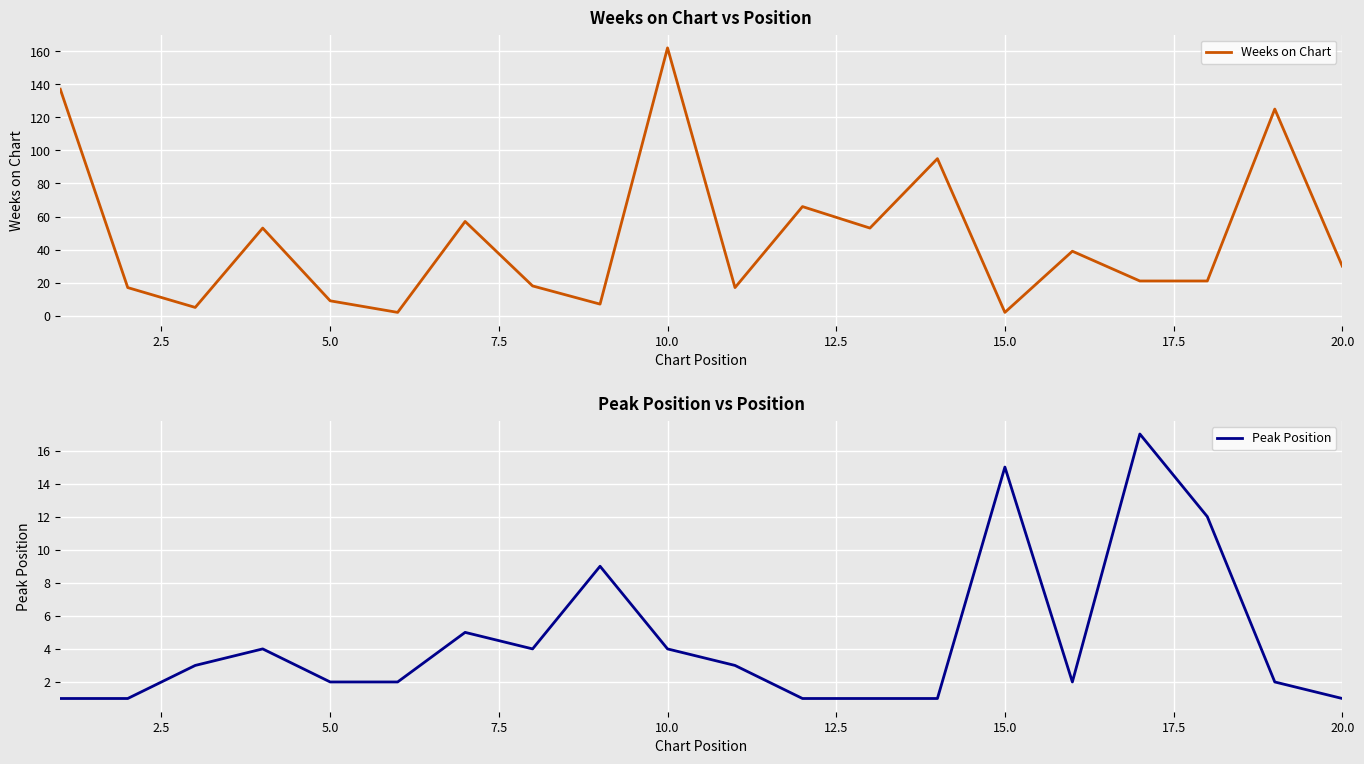

What is the minimum value for Weeks on Chart?

2